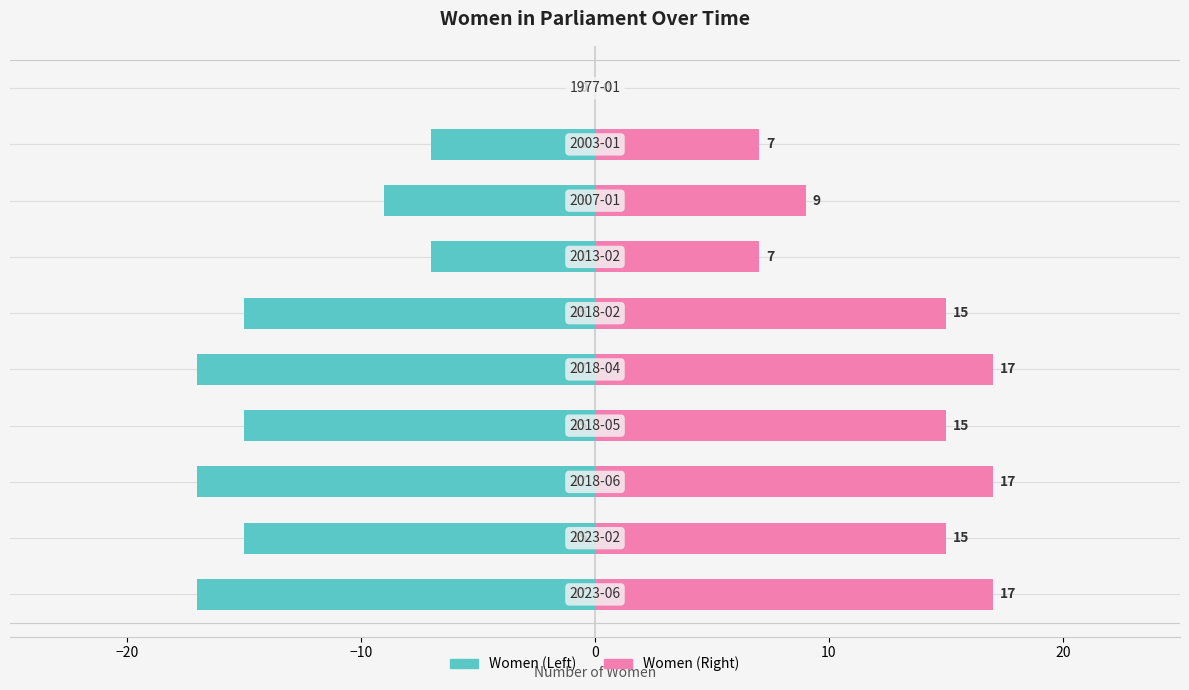

Reading right to left, transcribe all the data shown in this chart.

Left (Teal): 0	-7	-9	-7	-15	-17	-15	-17	-15	-17
Right (Pink): 0	7	9	7	15	17	15	17	15	17